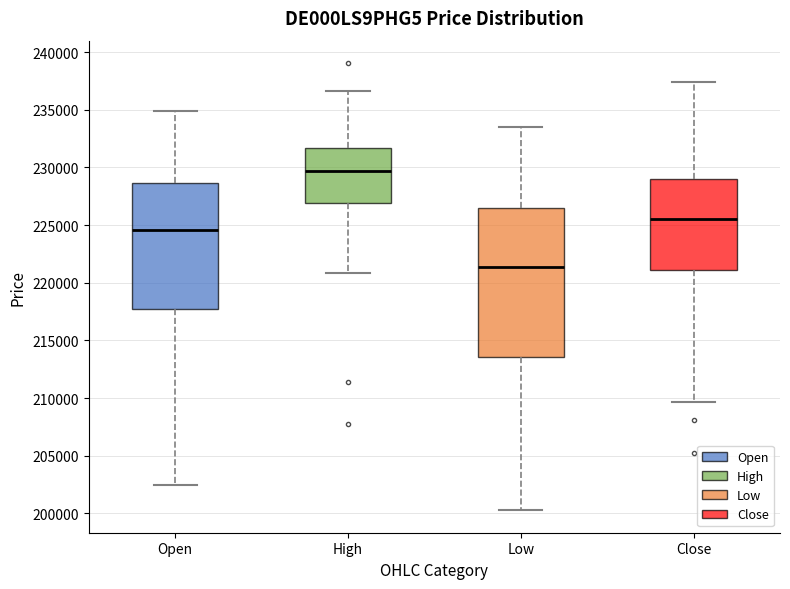

Where is the upper edge of the box for Close on the y-axis? The values are not printed on the chart, so give them approximately, as read against the axis.

229000